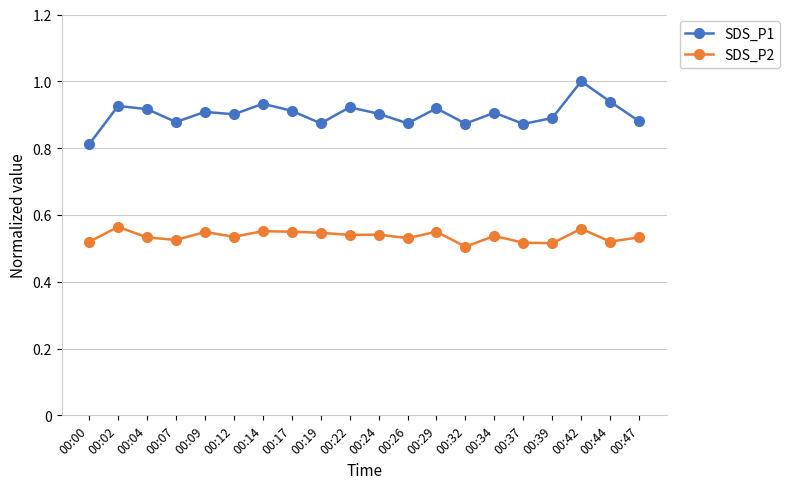

Which series has the widest spread of values?

SDS_P1